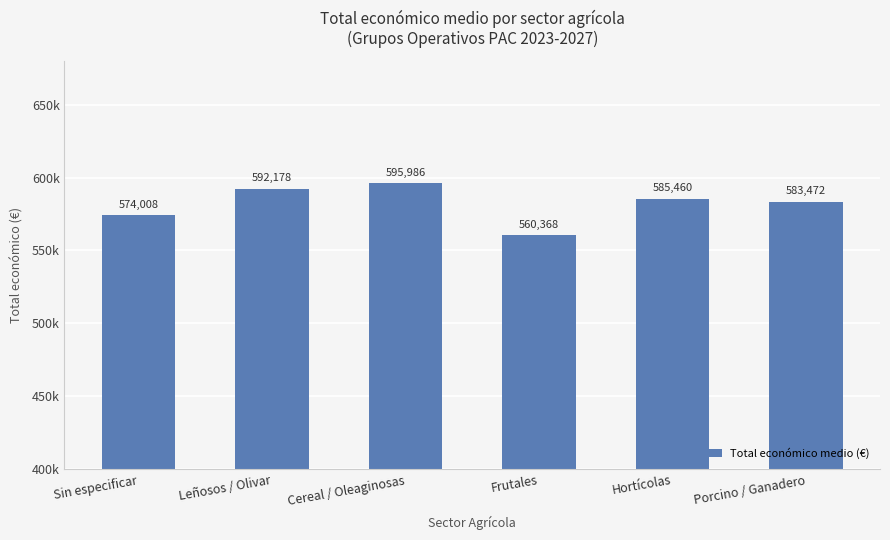

Where is the data nearest to the value 578177?

Sin especificar